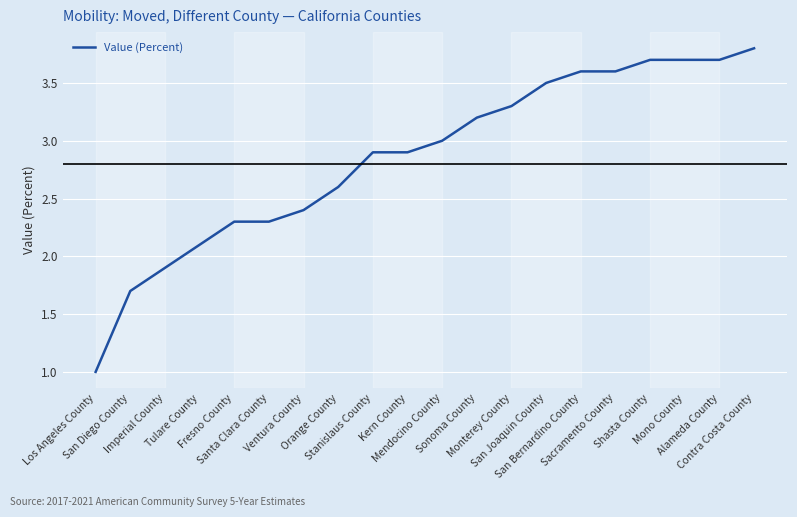

Reading right to left, list all the values displayed in this chart.

3.8	3.7	3.7	3.7	3.6	3.6	3.5	3.3	3.2	3.0	2.9	2.9	2.6	2.4	2.3	2.3	2.1	1.9	1.7	1.0